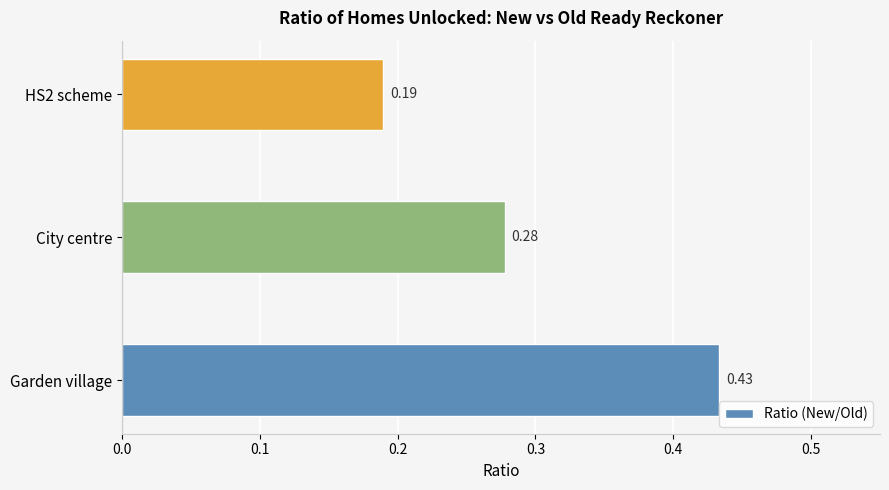

List the labels in order of value, largest first.

Garden village, City centre, HS2 scheme